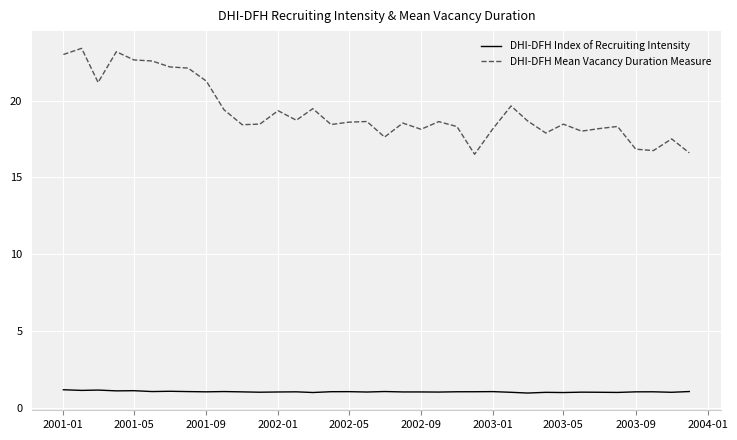

True or false: DHI-DFH Mean Vacancy Duration Measure and DHI-DFH Index of Recruiting Intensity intersect in this chart.

False